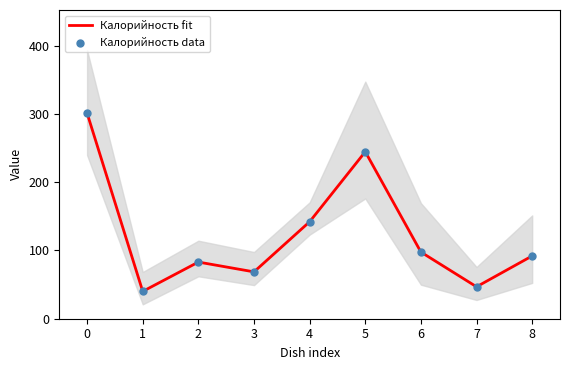

At how many categories does at least one series exceed 116?

3